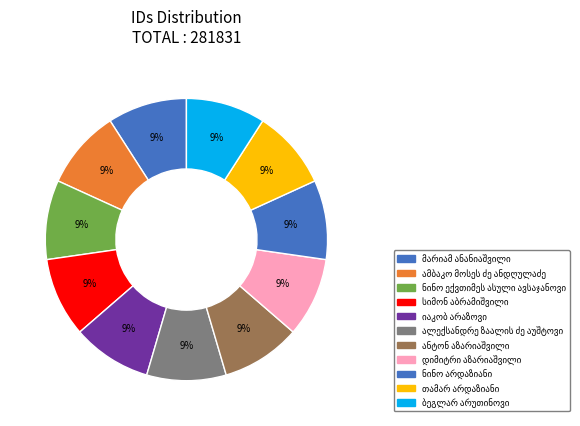

The ნინო არდაზიანი slice represents 24% of the pie. True or false?

False